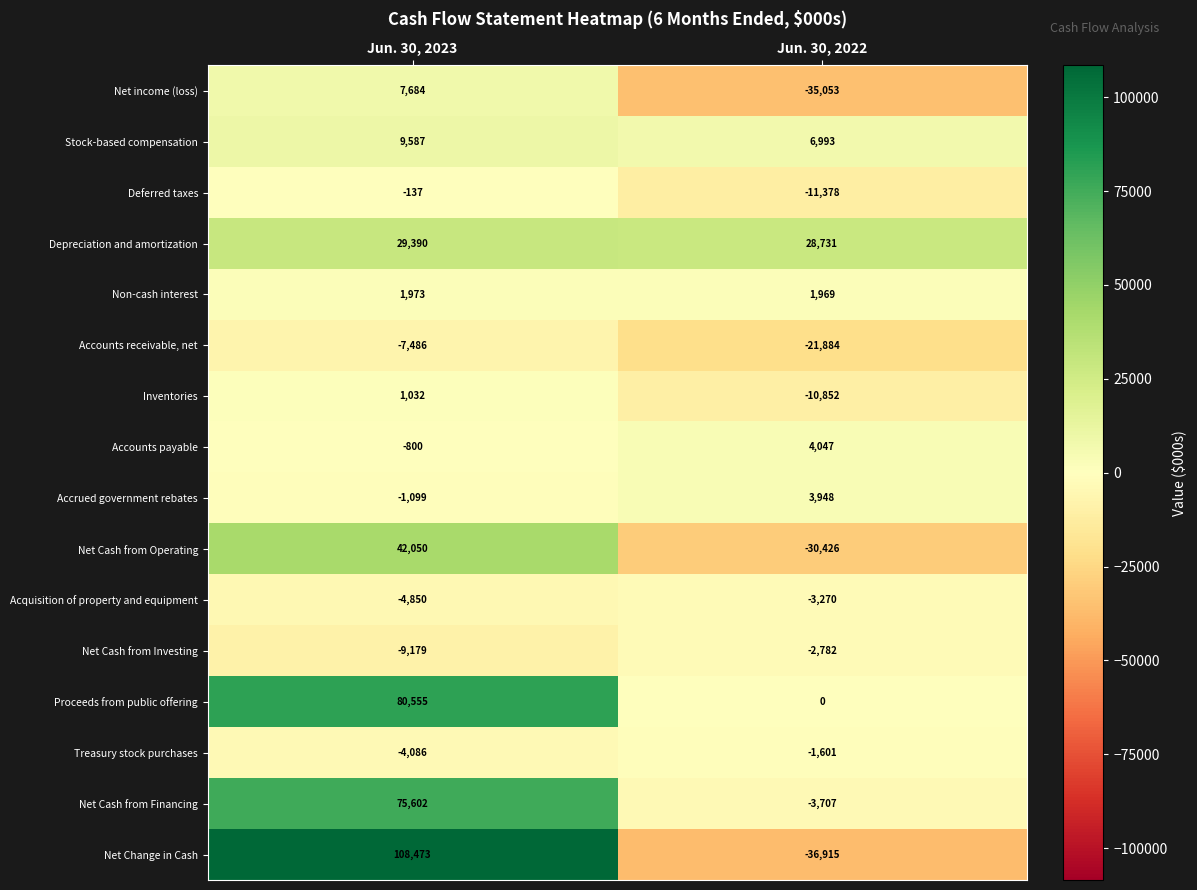

Which series changed the most between Jun. 30, 2023 and Jun. 30, 2022?

Net Change in Cash